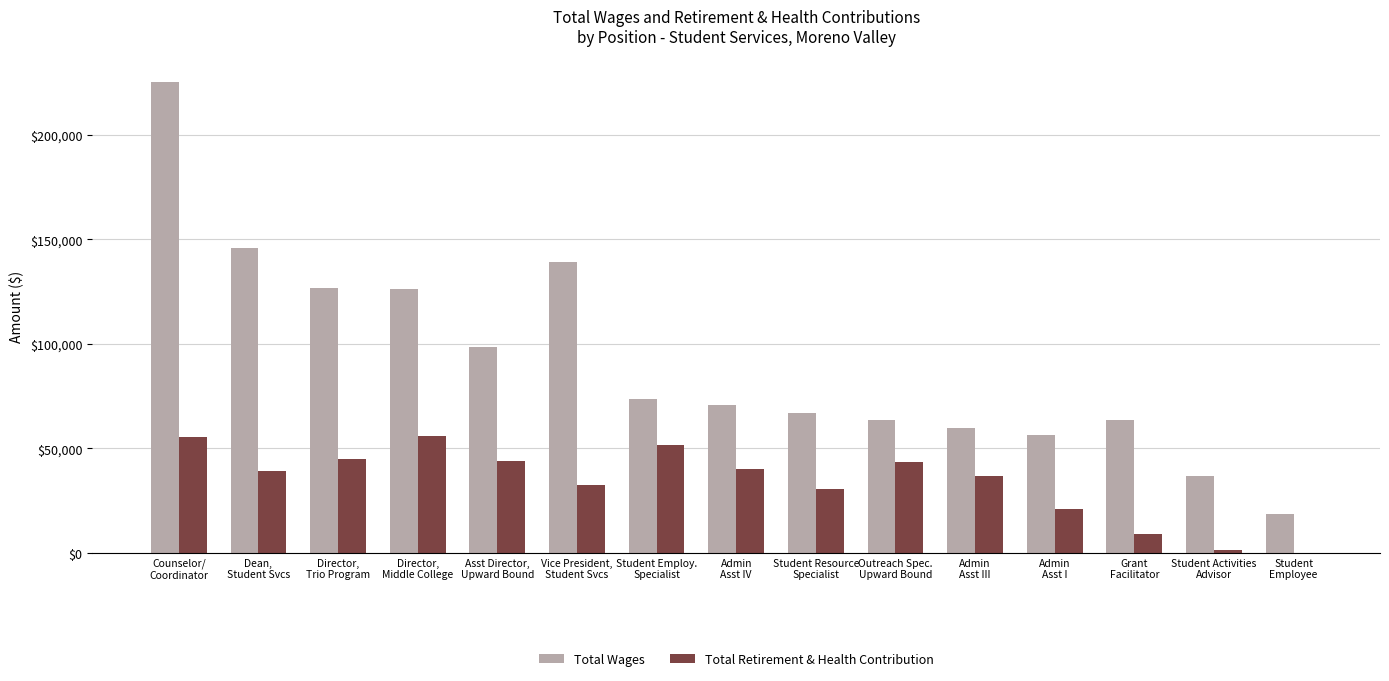

What is the greatest value displayed?

225364